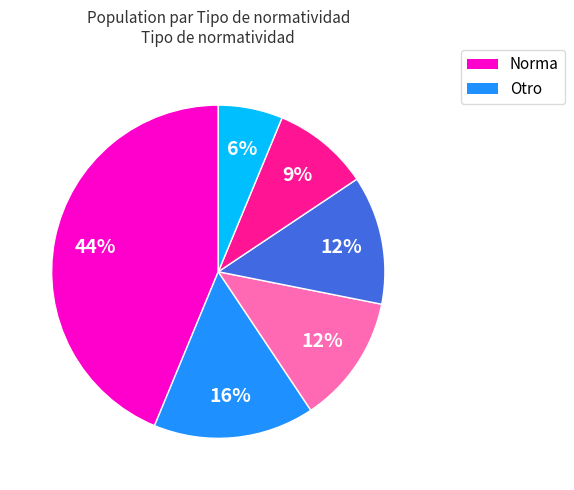

To the nearest percent, what is the average slice percentage?

17%